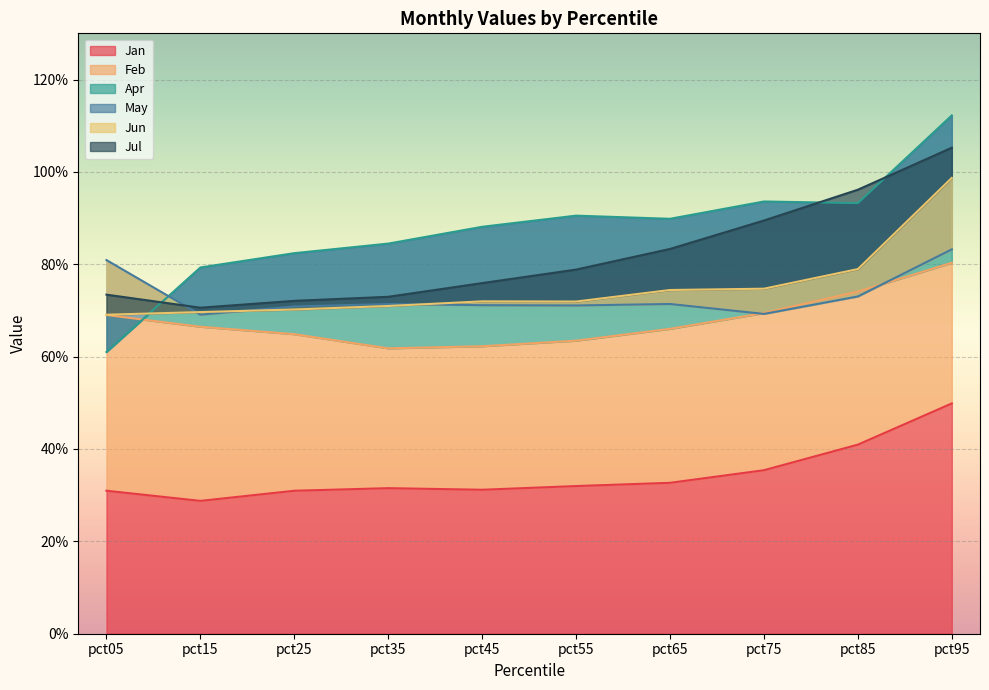

Reading left to right, list all the values displayed in this chart.

Jan: pct05=0.3	pct15=0.3	pct25=0.3	pct35=0.3	pct45=0.3	pct55=0.3	pct65=0.3	pct75=0.4	pct85=0.4	pct95=0.5
Feb: pct05=0.7	pct15=0.7	pct25=0.6	pct35=0.6	pct45=0.6	pct55=0.6	pct65=0.7	pct75=0.7	pct85=0.7	pct95=0.8
Apr: pct05=0.6	pct15=0.8	pct25=0.8	pct35=0.8	pct45=0.9	pct55=0.9	pct65=0.9	pct75=0.9	pct85=0.9	pct95=1.1
May: pct05=0.8	pct15=0.7	pct25=0.7	pct35=0.7	pct45=0.7	pct55=0.7	pct65=0.7	pct75=0.7	pct85=0.7	pct95=0.8
Jun: pct05=0.7	pct15=0.7	pct25=0.7	pct35=0.7	pct45=0.7	pct55=0.7	pct65=0.7	pct75=0.7	pct85=0.8	pct95=1.0
Jul: pct05=0.7	pct15=0.7	pct25=0.7	pct35=0.7	pct45=0.8	pct55=0.8	pct65=0.8	pct75=0.9	pct85=1.0	pct95=1.1